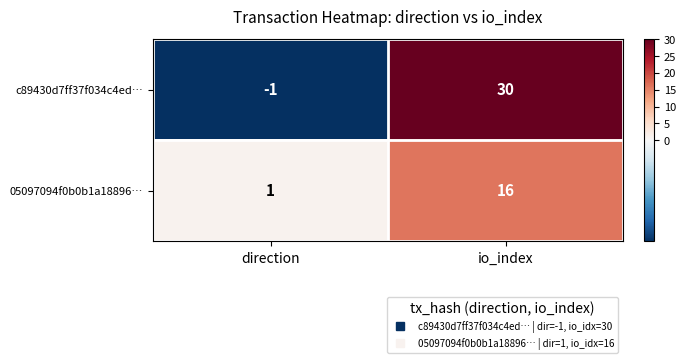

At which category is the sum across all series the highest?

io_index